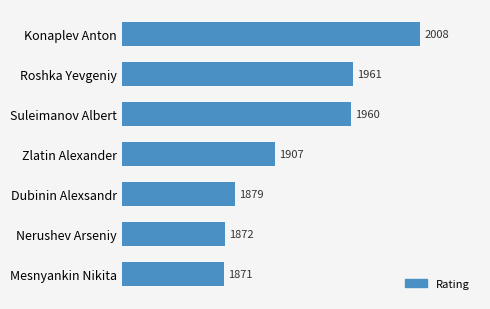

True or false: the data shows 1871 at Mesnyankin Nikita.

True